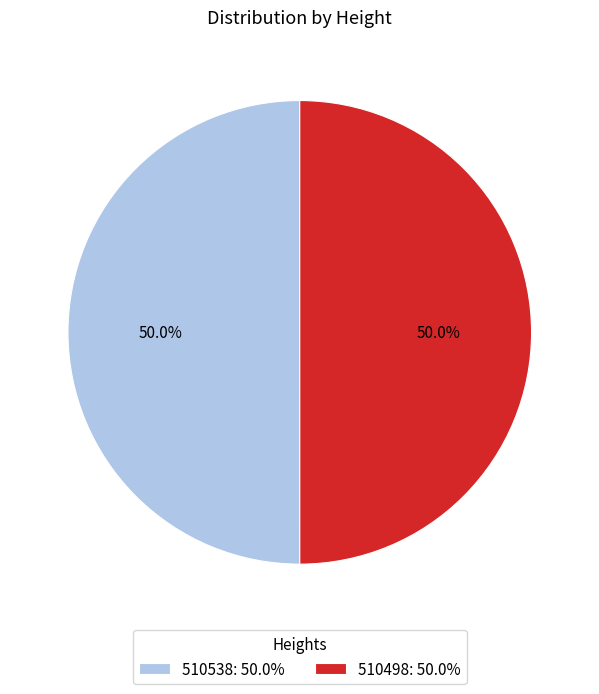

What is the total percentage of 510498 and 510538?

100.0%